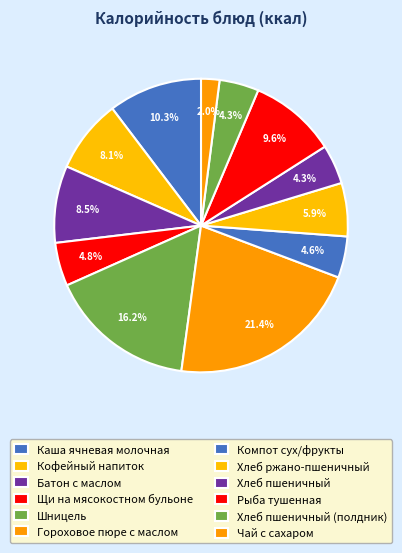

The Хлеб пшеничный (полдник) slice represents 4% of the pie. True or false?

True